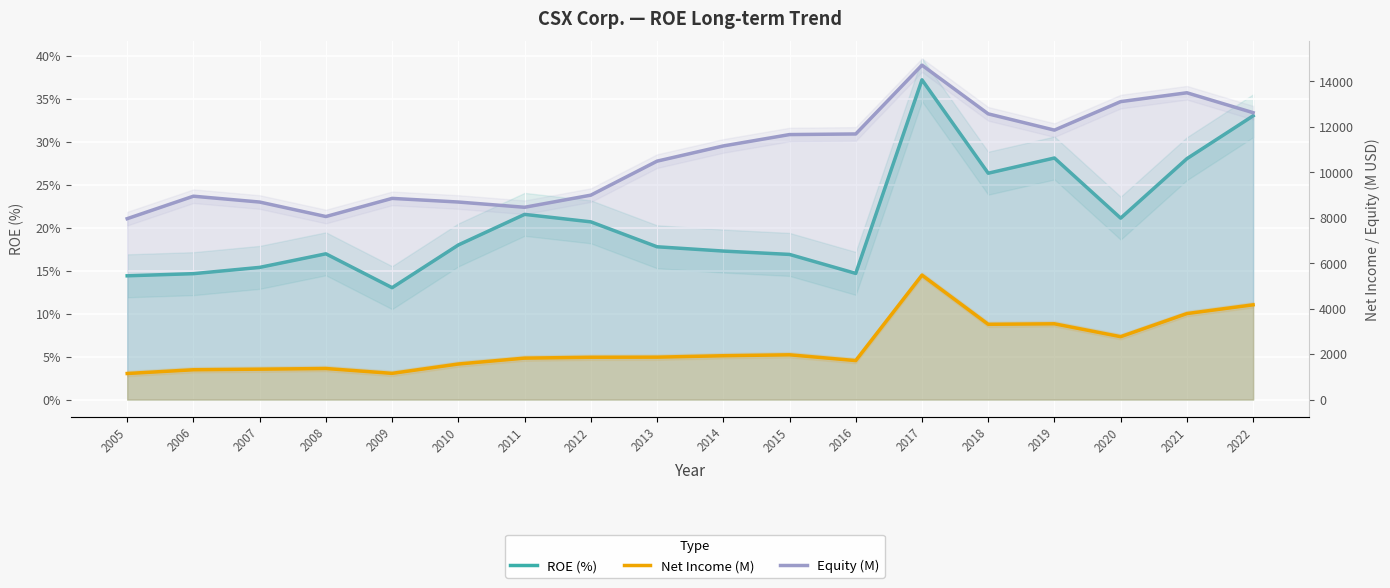

True or false: Equity (M) and ROE (%) intersect in this chart.

False